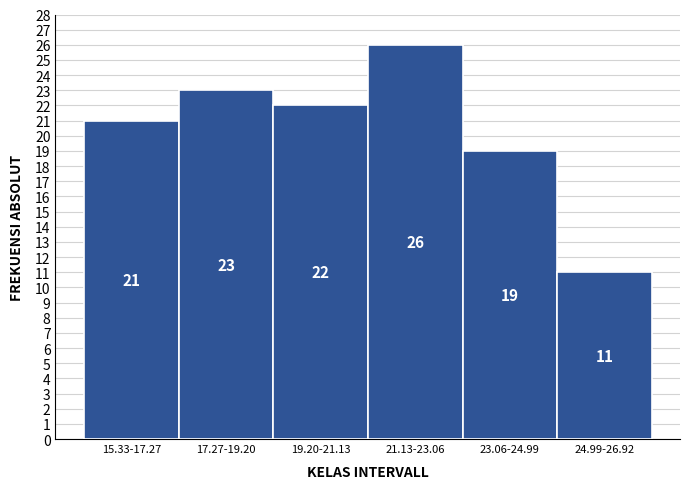

Reading right to left, transcribe all the data shown in this chart.

11	19	26	22	23	21